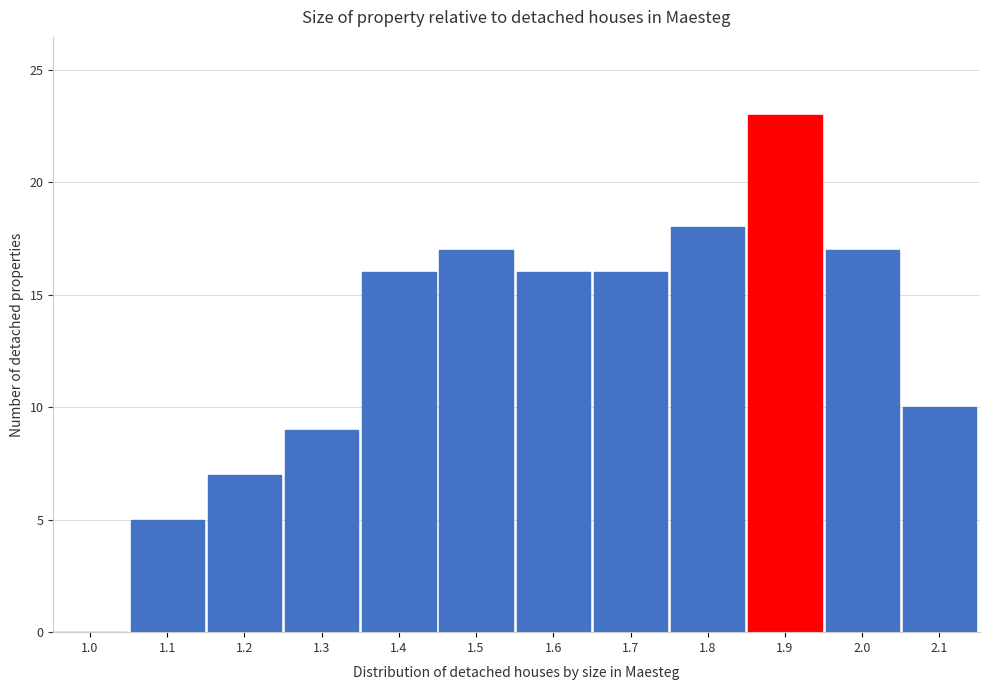

Reading left to right, what are all the values shown in this chart?

1.0=0	1.1=5	1.2=7	1.3=9	1.4=16	1.5=17	1.6=16	1.7=16	1.8=18	1.9=23	2.0=17	2.1=10